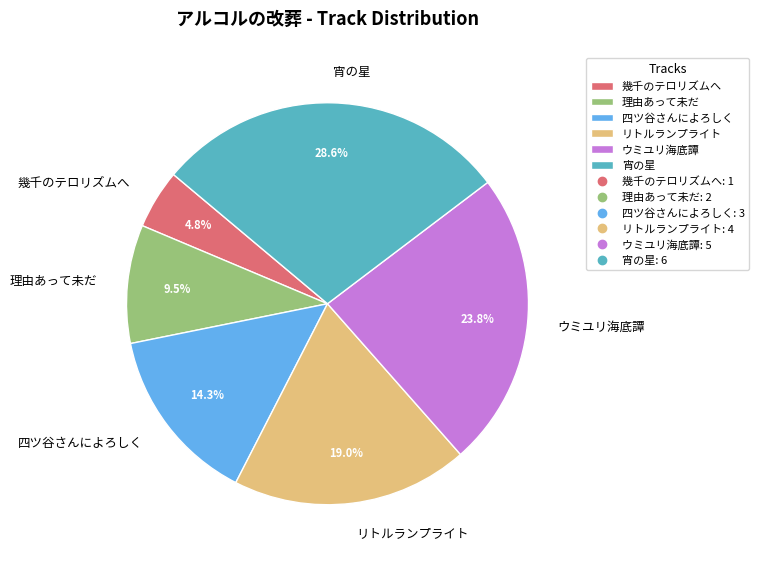

What percentage is the 幾千のテロリズムへ slice, to the nearest percent?

5%